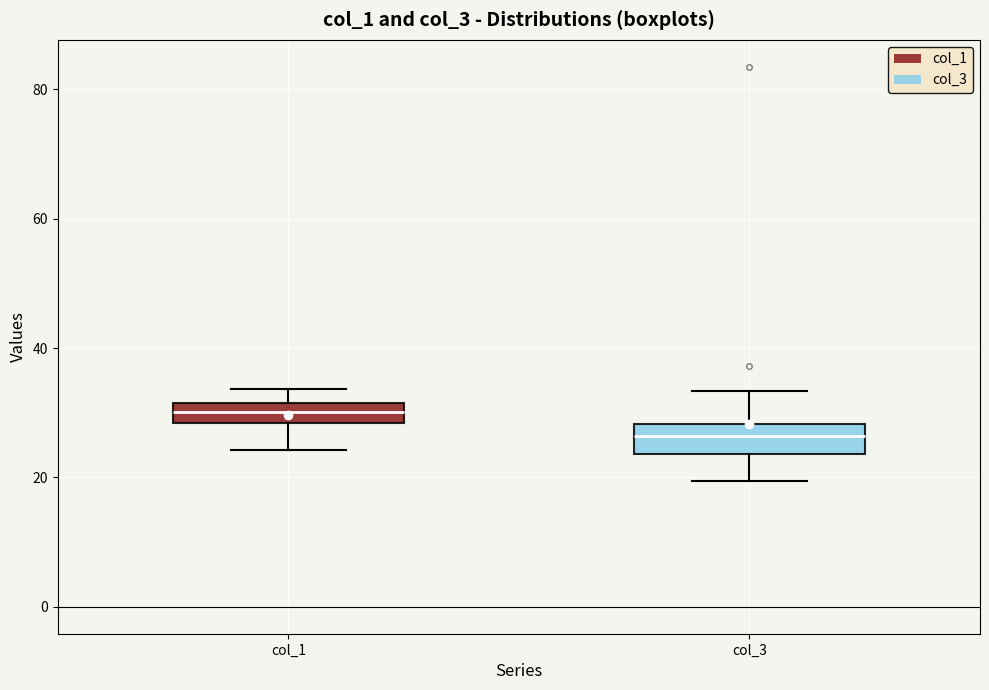

Which box has the lowest median line?

col_3